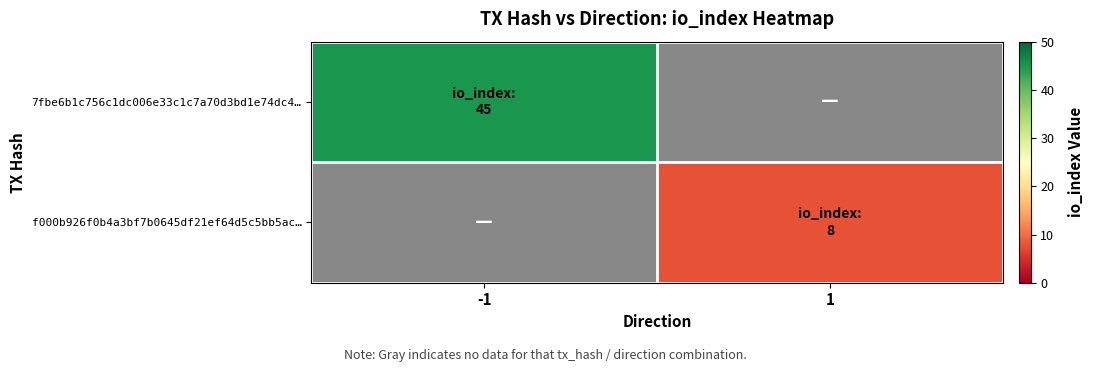

Which series has the widest spread of values?

7fbe6b1c756c1dc006e33c1c7a70d3bd1e74dc4…